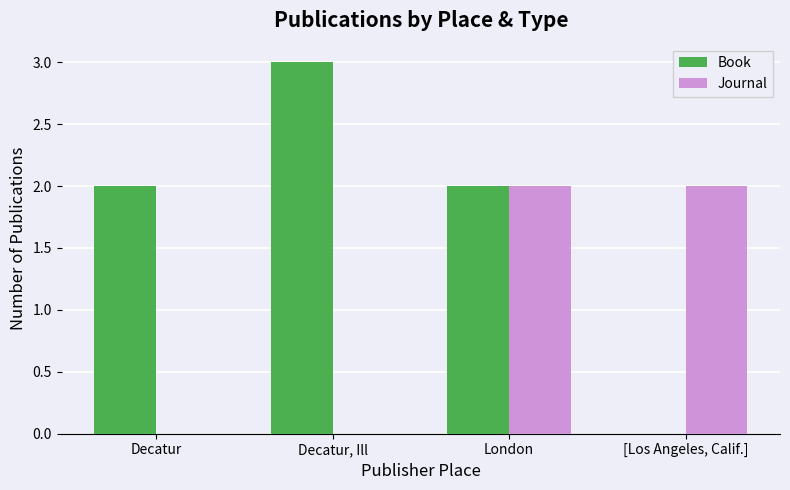

Does the chart contain stacked bars?

No